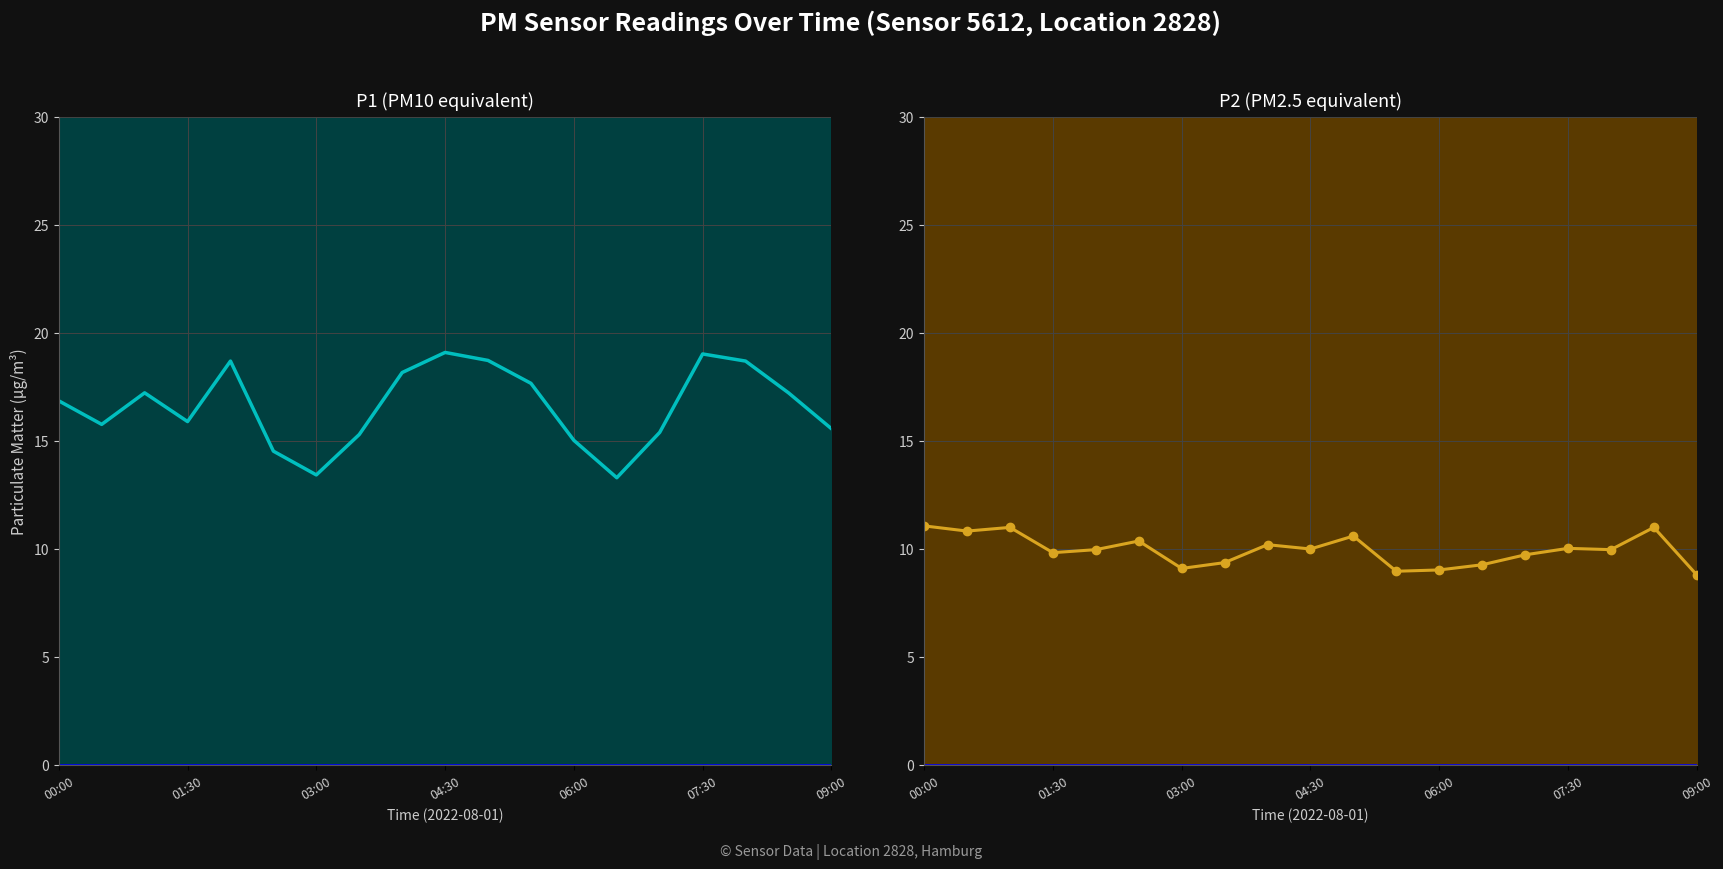

True or false: P2 (PM2.5 equivalent) and P1 (PM10 equivalent) cross at least once.

False